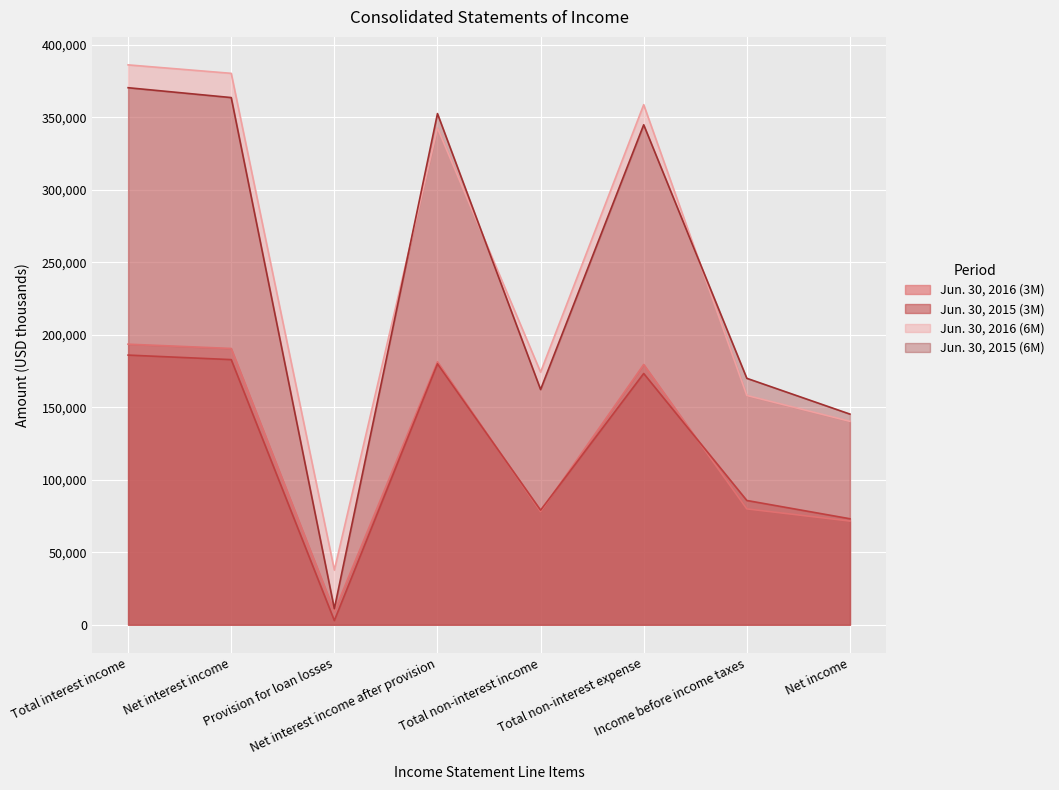

What is the greatest value displayed?

386055